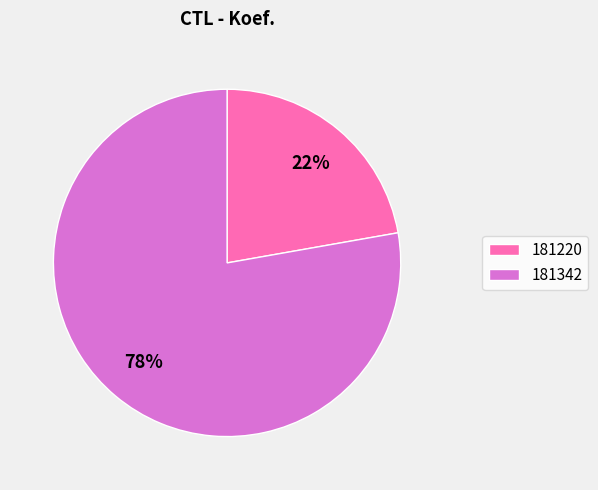

Is it true that 181342 is 78% of the pie?

True